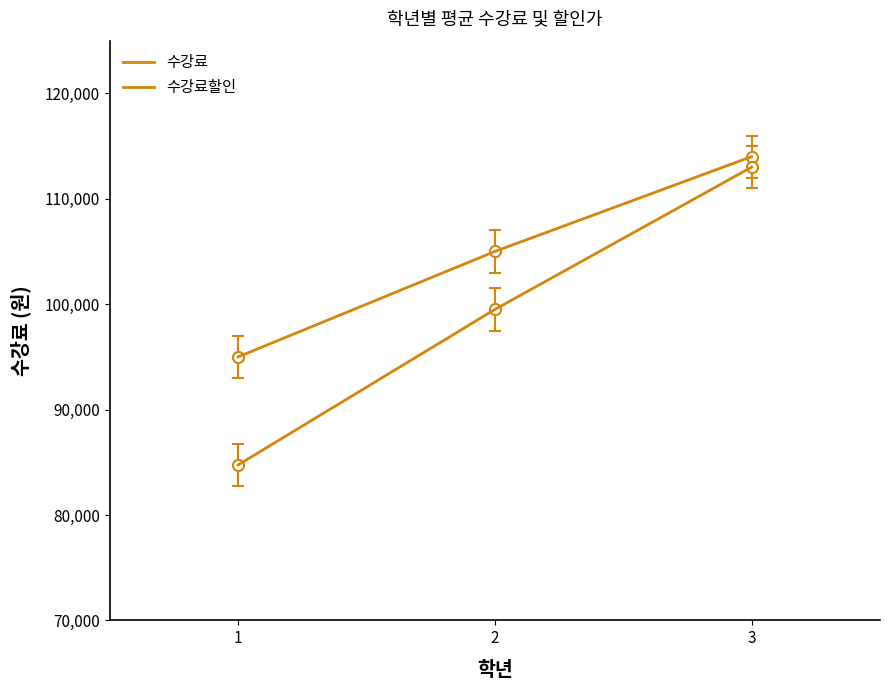

What is the difference between the maximum and minimum values in the 수강료할인 series?

28250